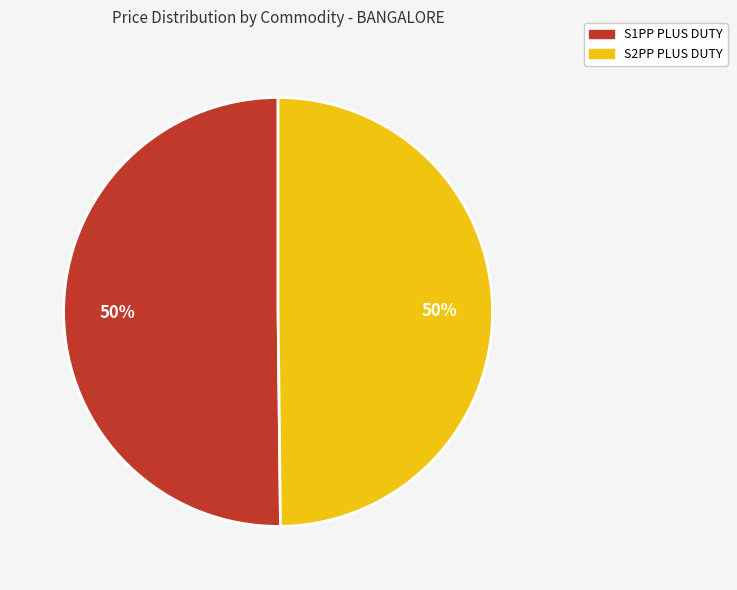

Combined, do S1PP PLUS DUTY and S2PP PLUS DUTY account for over 50%?

Yes